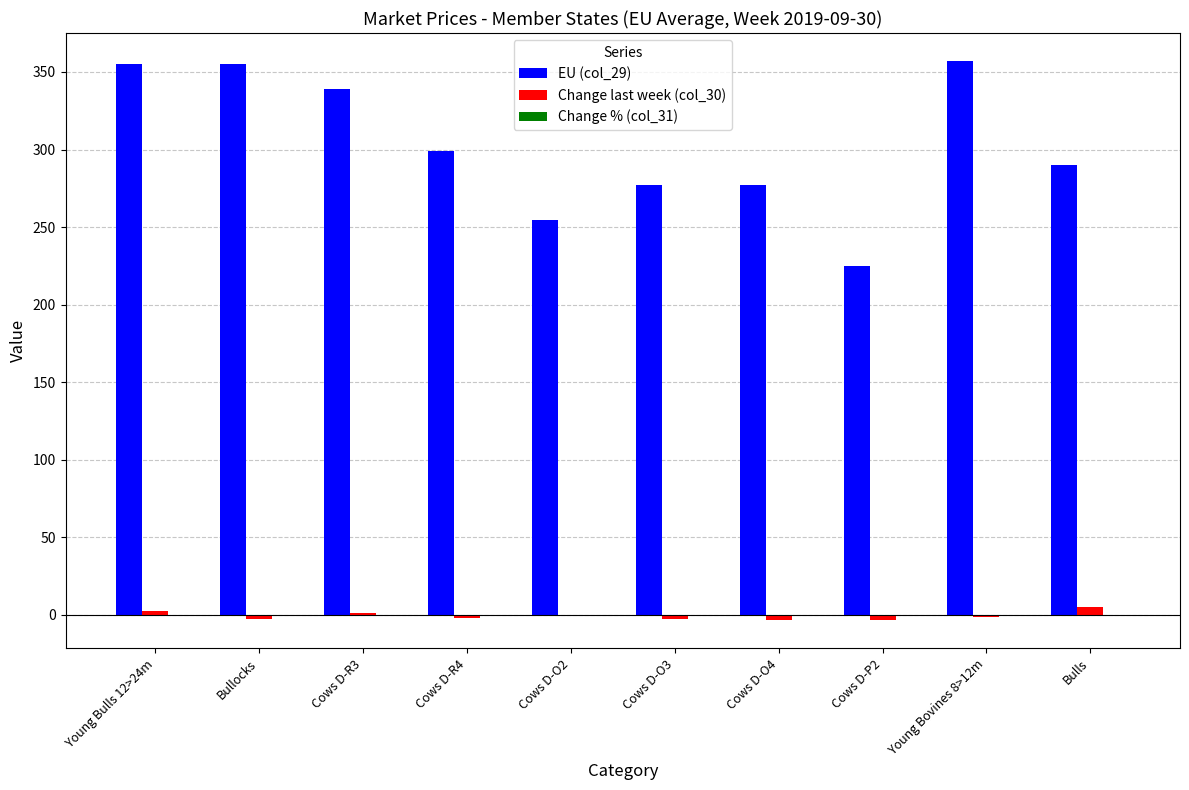

Is the value of EU (col_29) at Young Bulls 12>24m greater than the value of Change last week (col_30) at Cows D-R4?

Yes